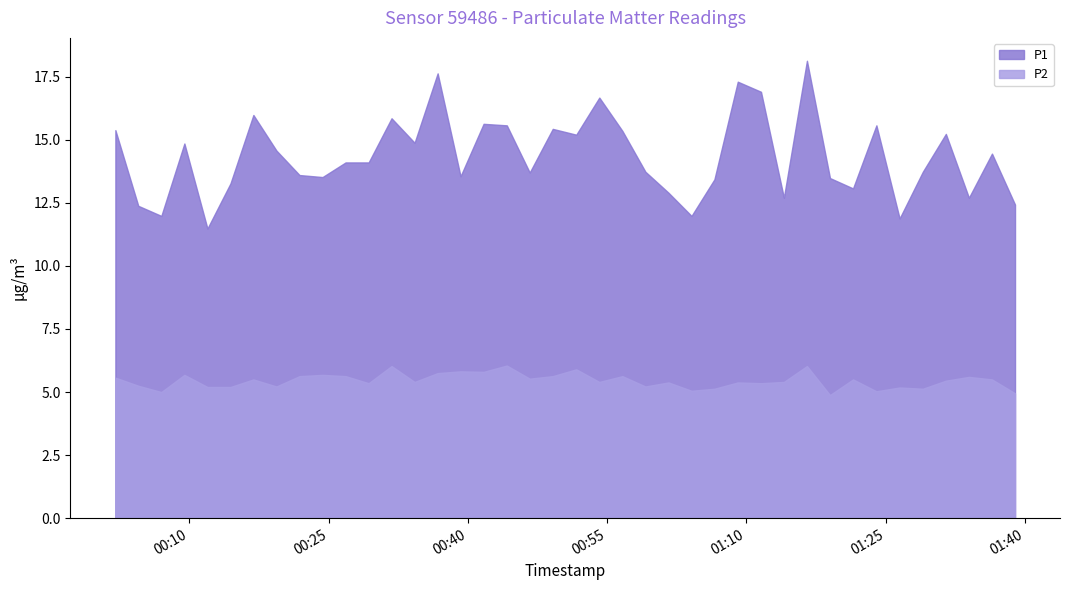

What position from the left is 2023-01-08T01:04:06?

26